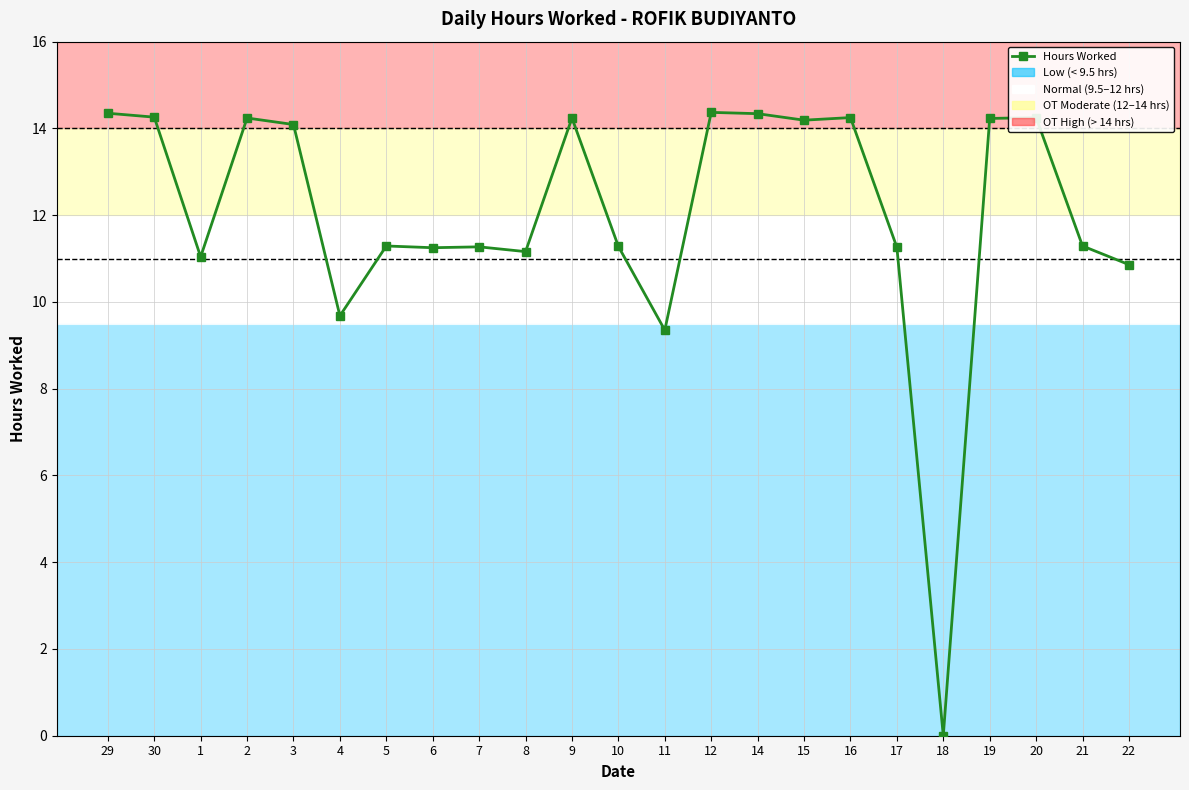

What is the label of the 11th point from the right?

11